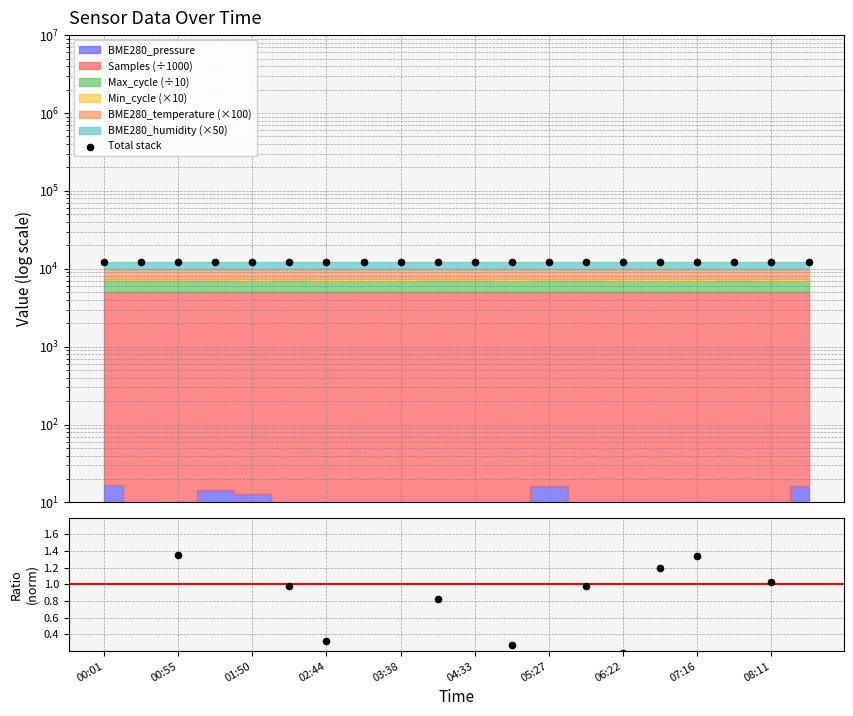

At how many categories does at least one series exceed 2863?

20